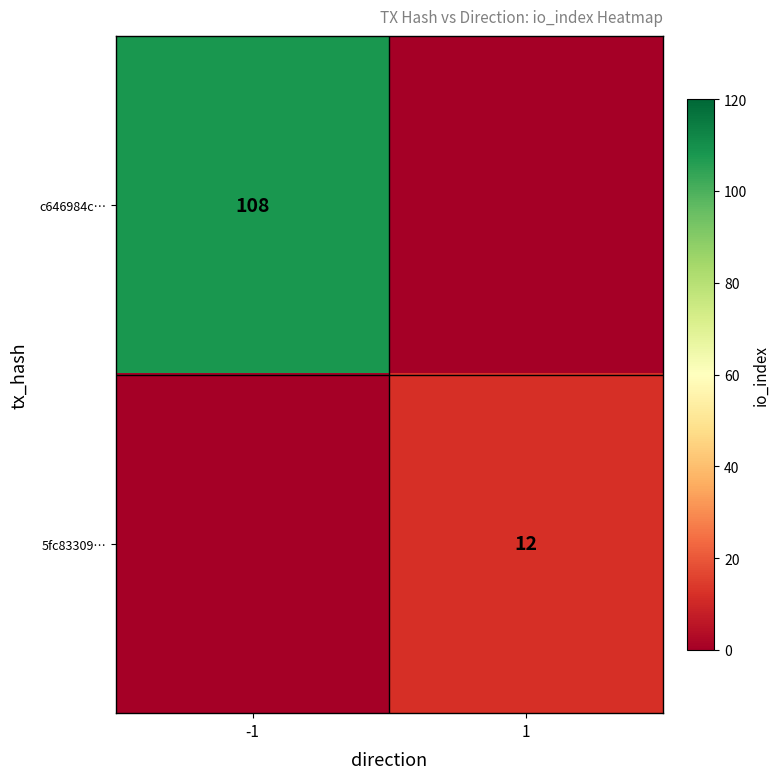

Is the value of c646984c… at -1 greater than the value of 5fc83309… at 1?

Yes